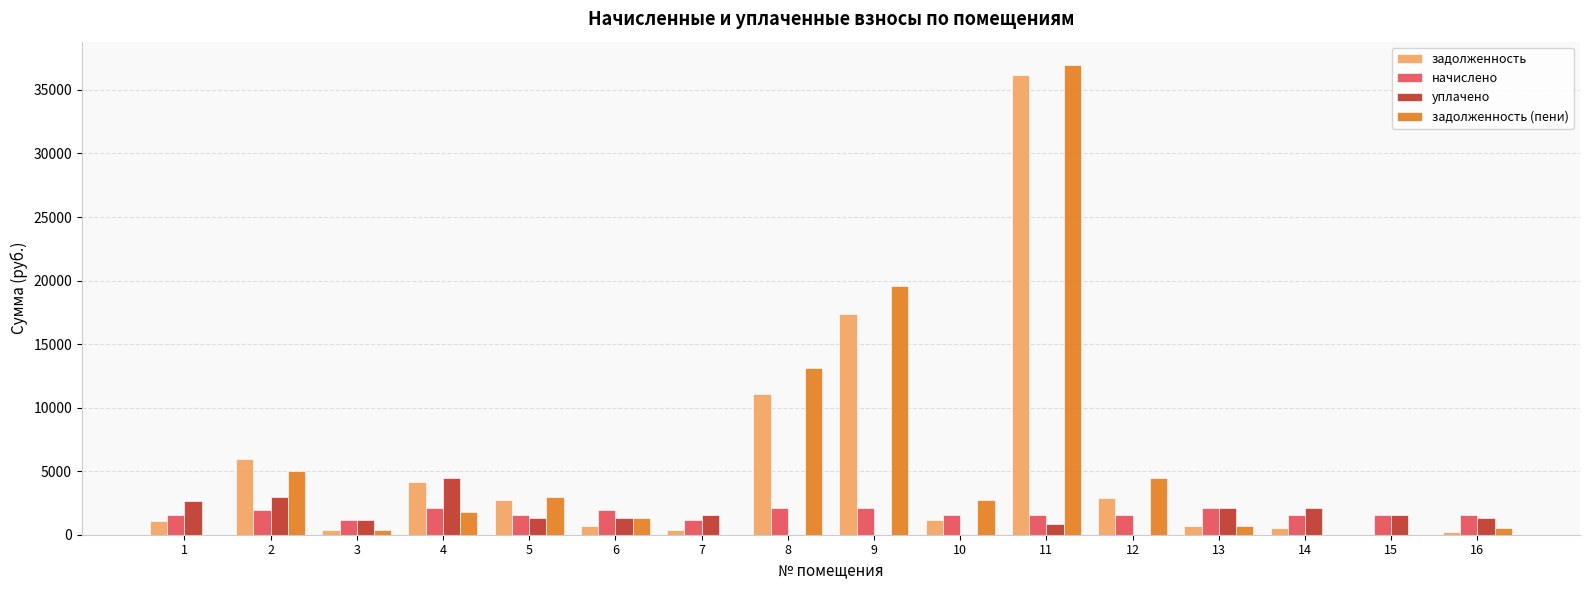

The value of задолженность (пени) at 1 is 0.0. True or false?

True